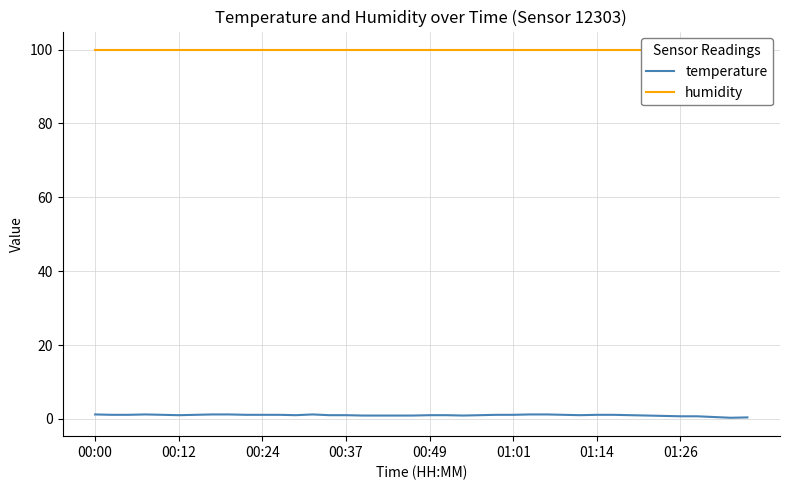

True or false: temperature has a value of 1.2 at 00:00.

True